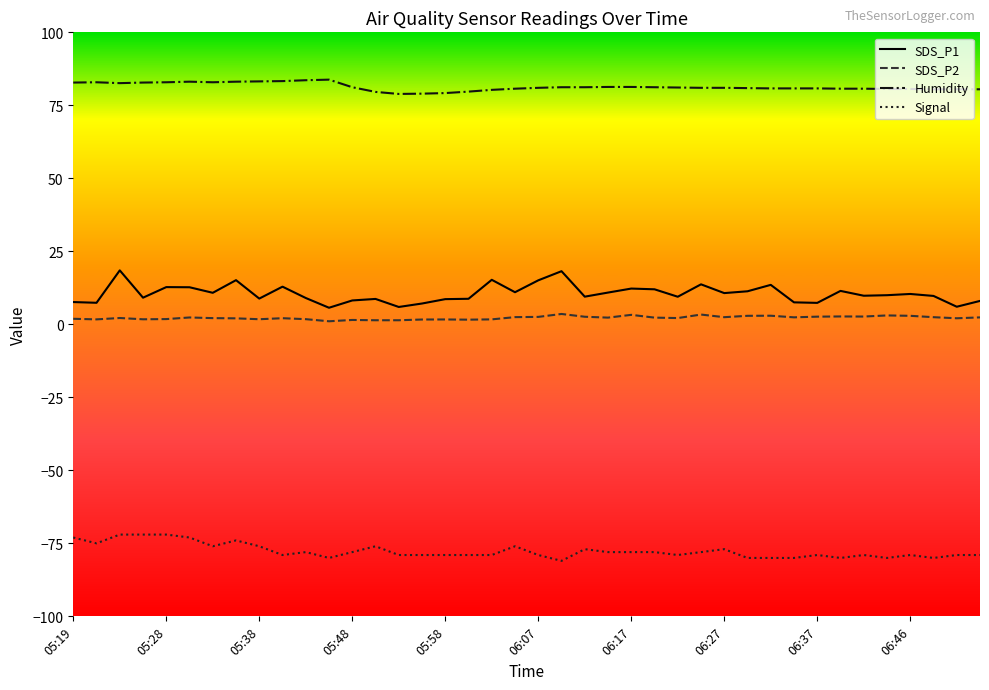

Is this an area chart (filled region under the line)?

No